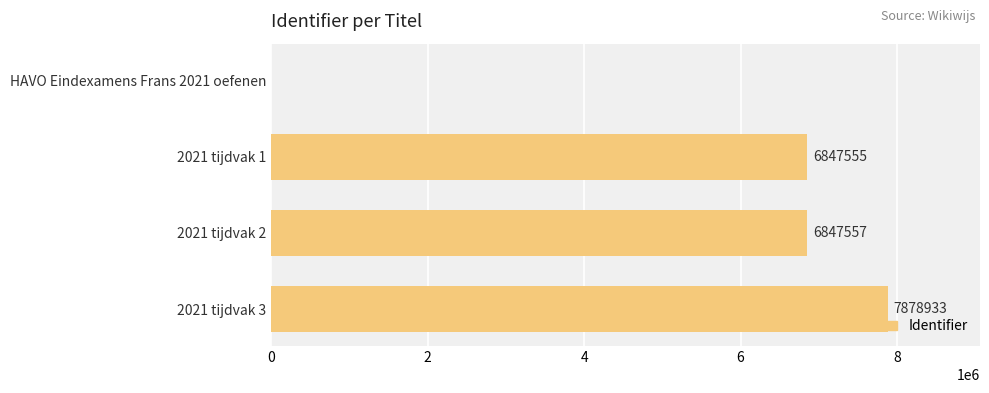

What is the sum of all values?

21574045